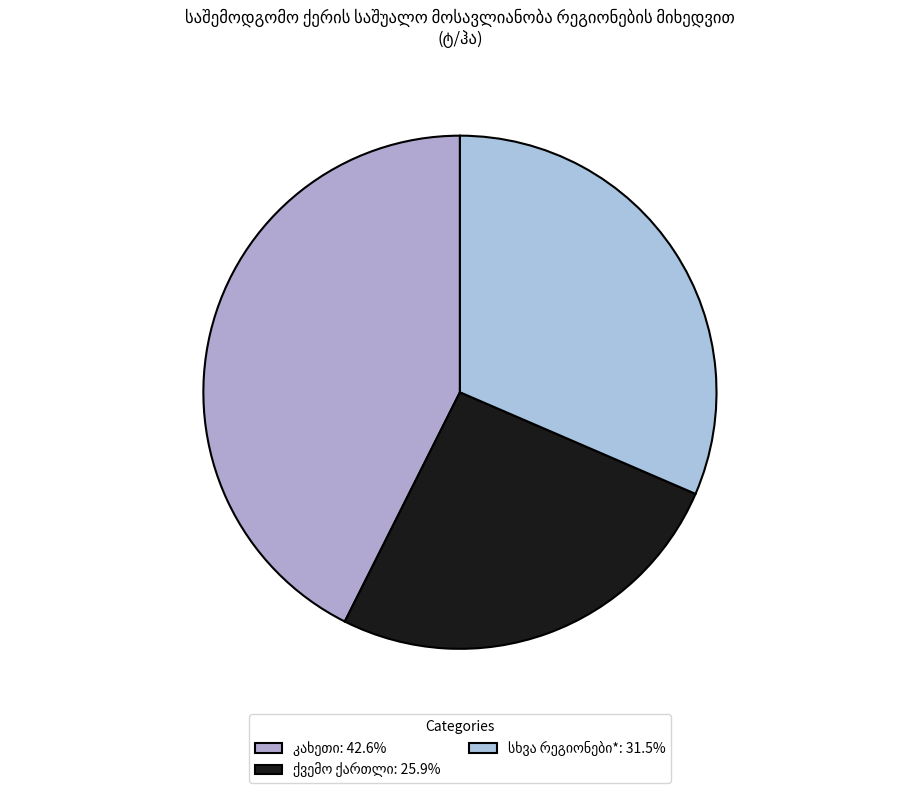

Rank the categories by value from lowest to highest.

ქვემო ქართლი, სხვა რეგიონები*, კახეთი